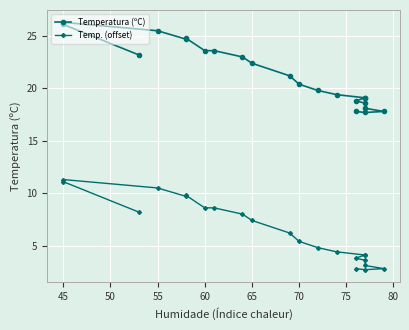

In Temp. (offset), how many points are higher than both neighbors (excluding endpoints)?

2